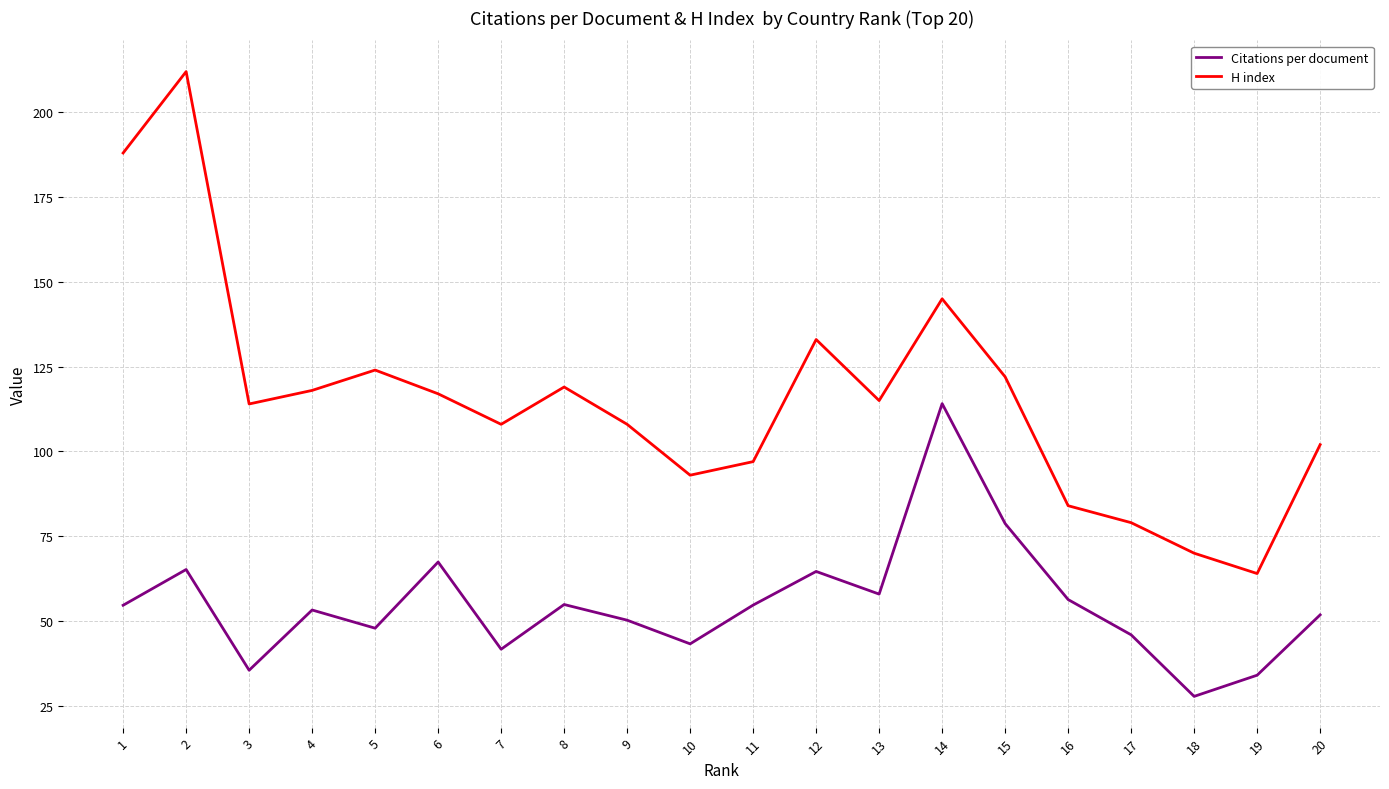

The H index series shows 114.0 at 3. True or false?

True